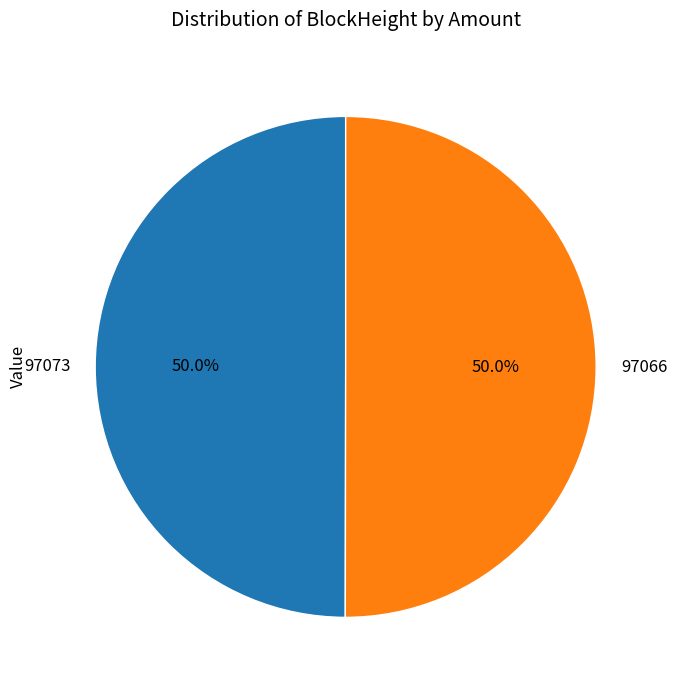

Do 97066 and 97073 together represent more than half of the pie?

Yes